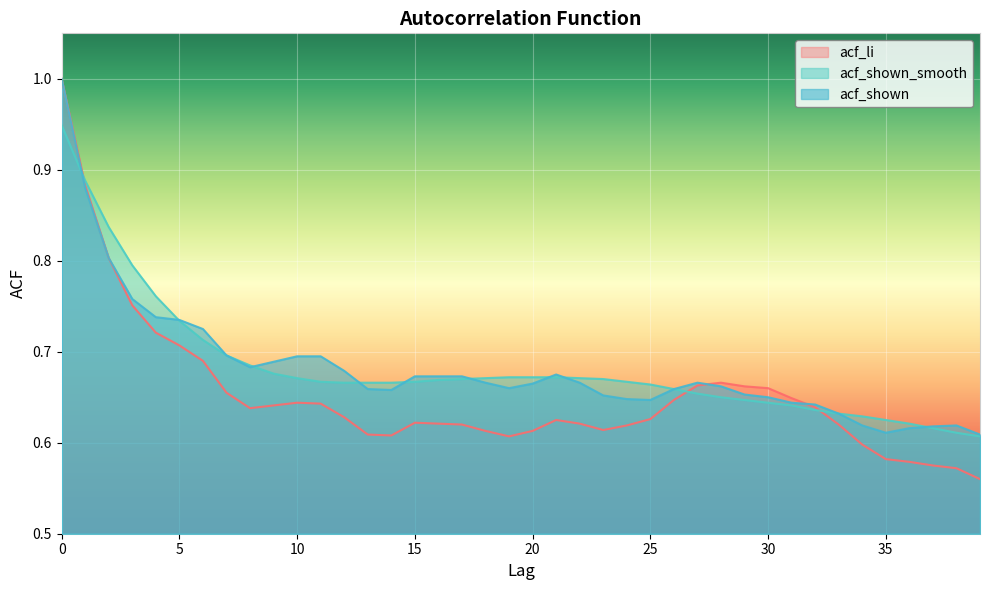

What is the difference between the maximum and minimum values in the acf_shown series?

0.4